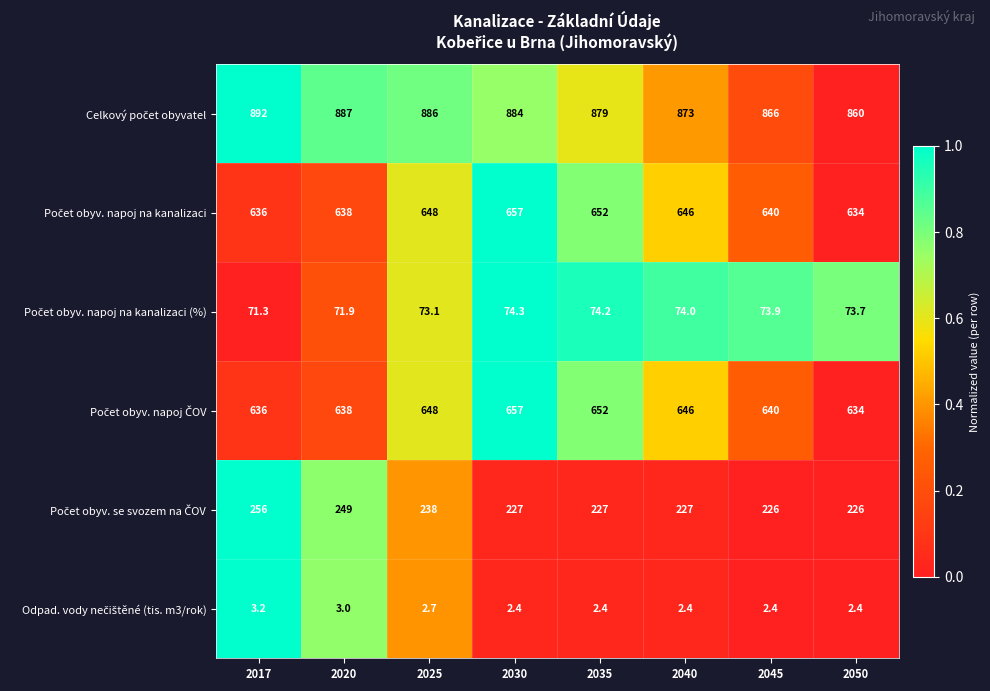

At how many categories does at least one series exceed 37?

8